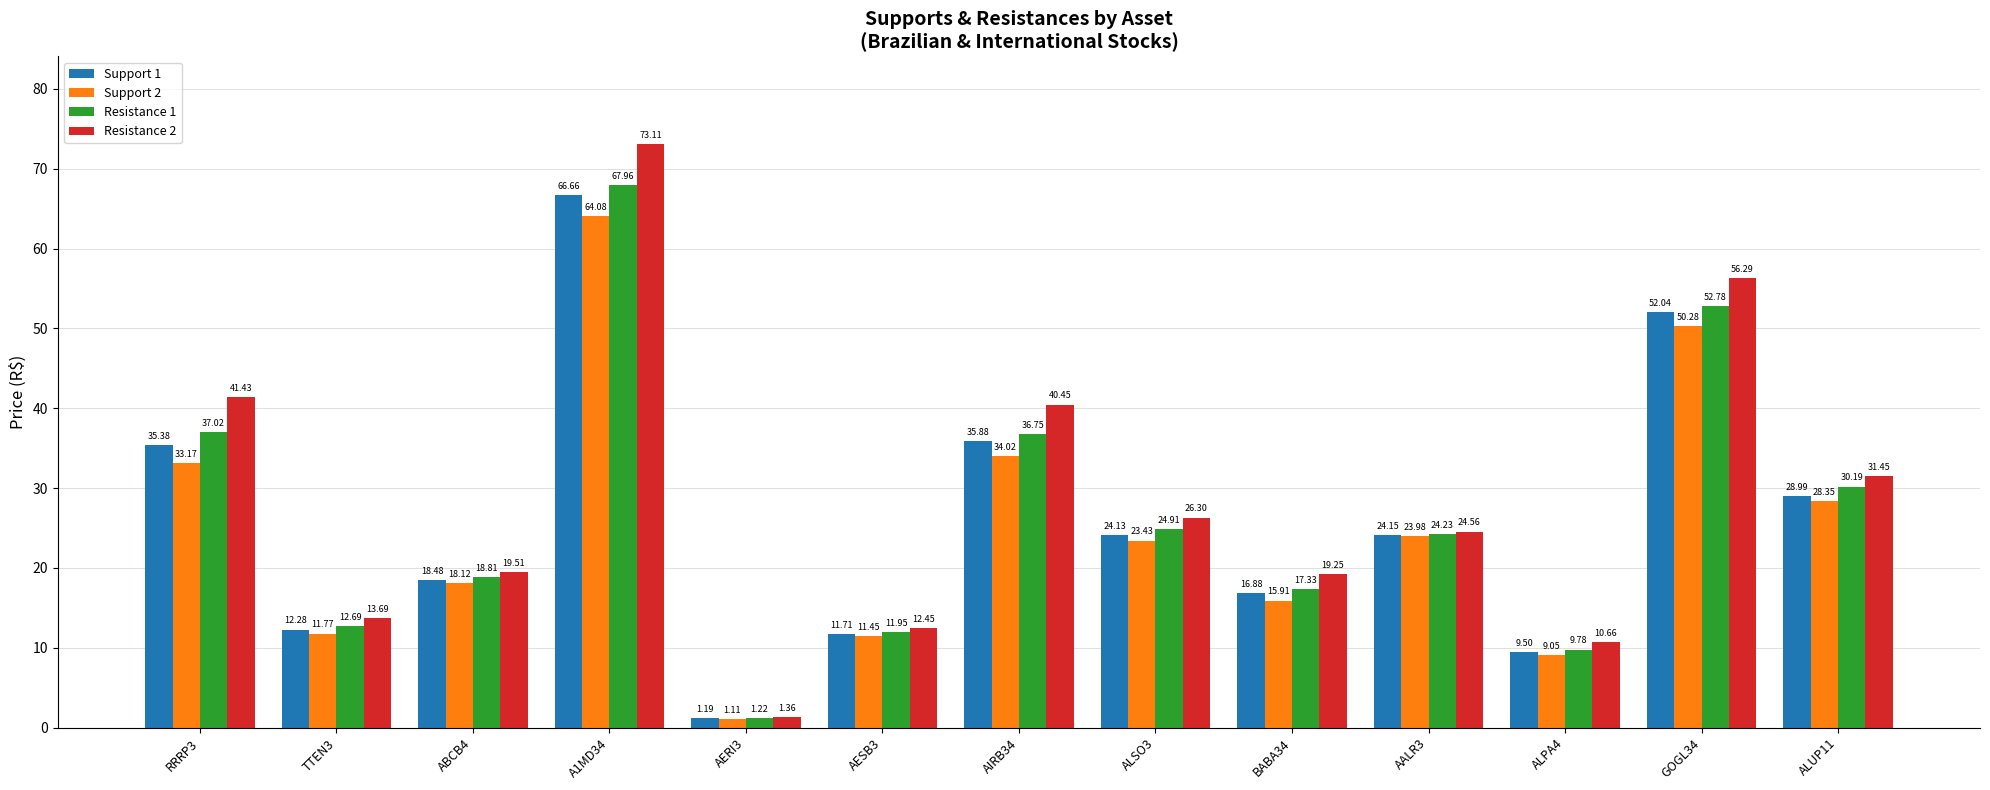

What position from the left is ALUP11?

13